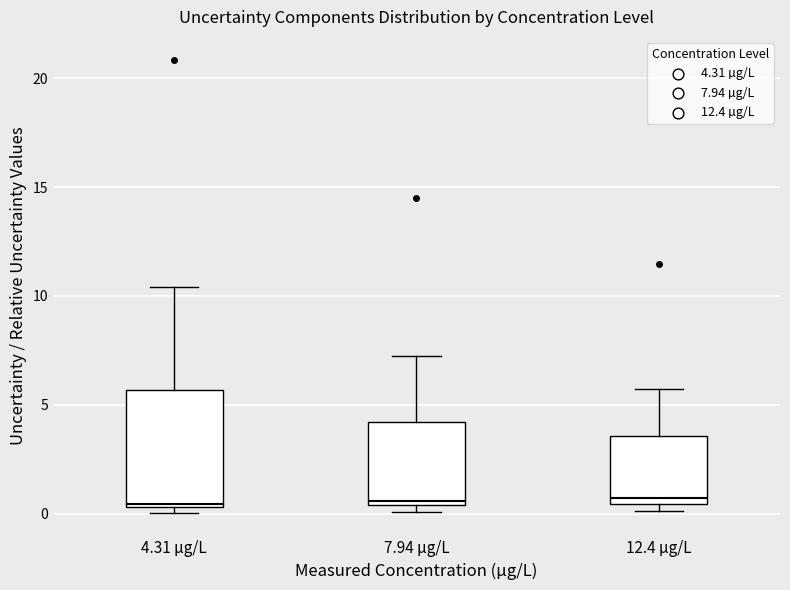

Reading left to right, read every box against the y-axis: the position of its median line, the range the box covers, and the ends of its whiskers. The values are not printed on the chart, so give them approximately, as read against the axis.

4.31 µg/L: median 0.5, box 0.5 to 5.5, whiskers 0.0 to 10.5
7.94 µg/L: median 0.5 (just above the box's lower edge), box 0.5 to 4.0, whiskers 0.0 to 7.0
12.4 µg/L: median 0.5 (just above the box's lower edge), box 0.5 to 3.5, whiskers 0.0 to 5.5